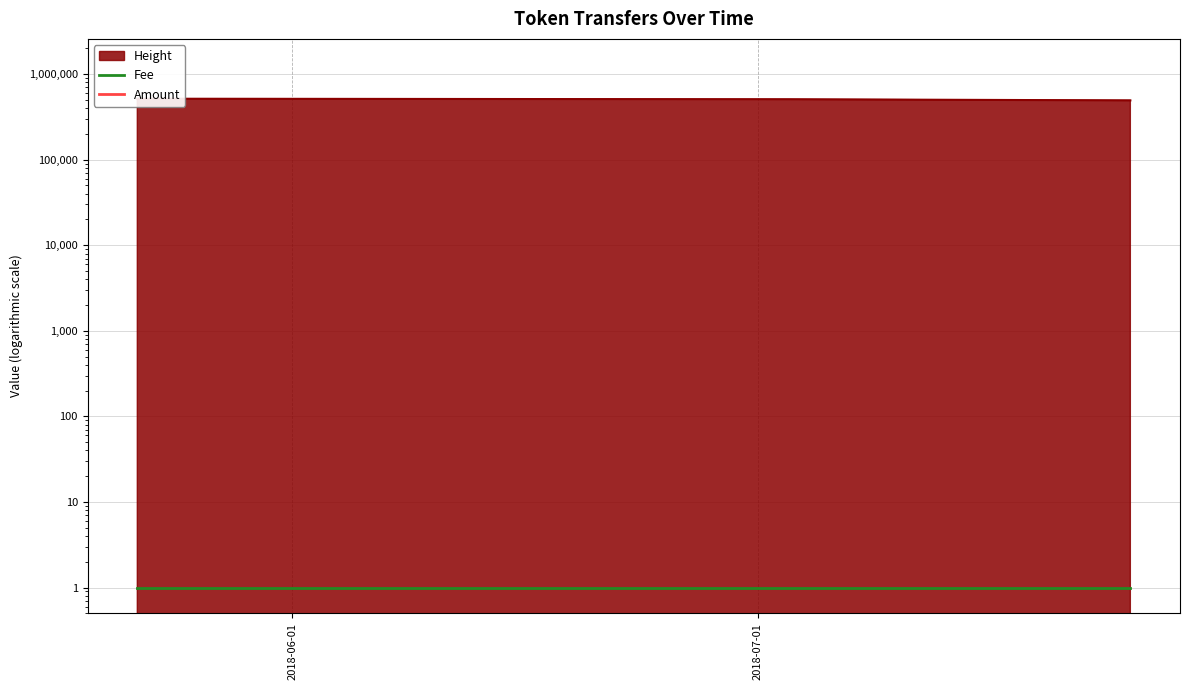

Which category has the highest value in the Amount series?

2018-06-01